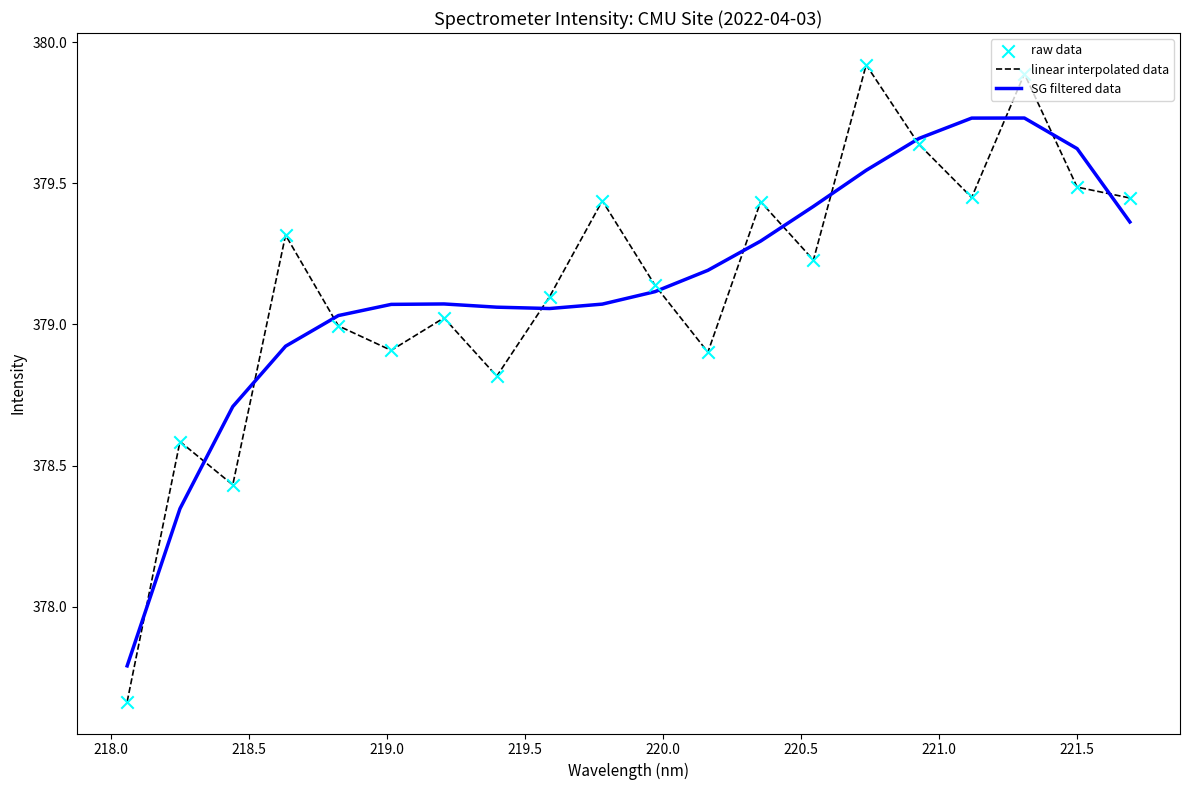

What is the maximum value shown in the chart?

379.9